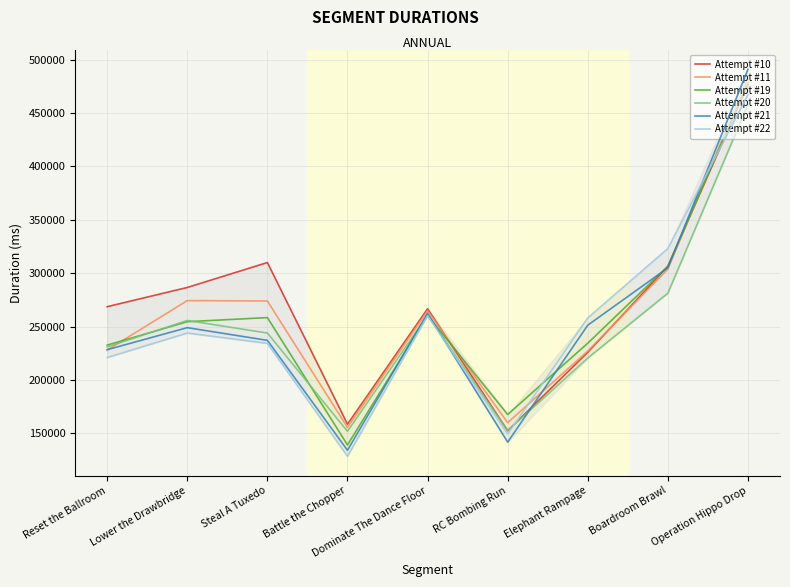

True or false: Attempt #11 and Attempt #22 intersect in this chart.

True